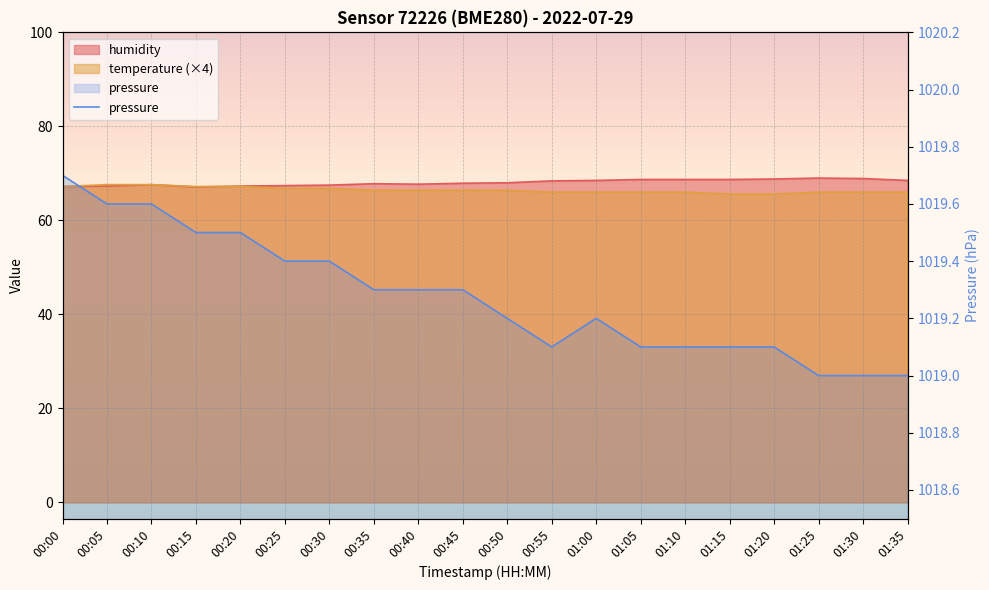

How many categories are shown in the chart?

20